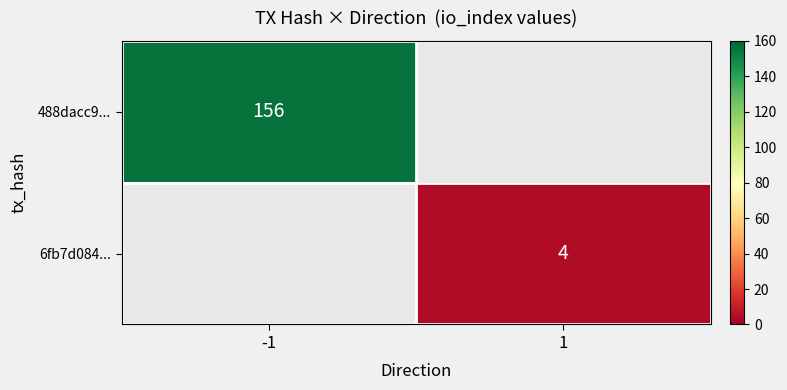

Is it true that 6fb7d084... equals 4.0 at 1?

True